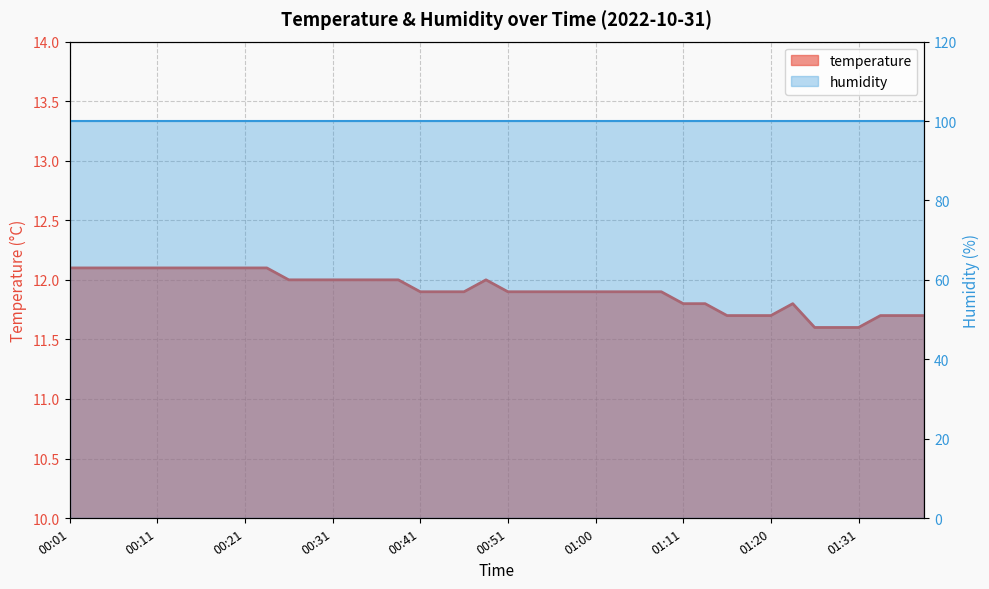

What is the label of the 5th point from the right?

01:28